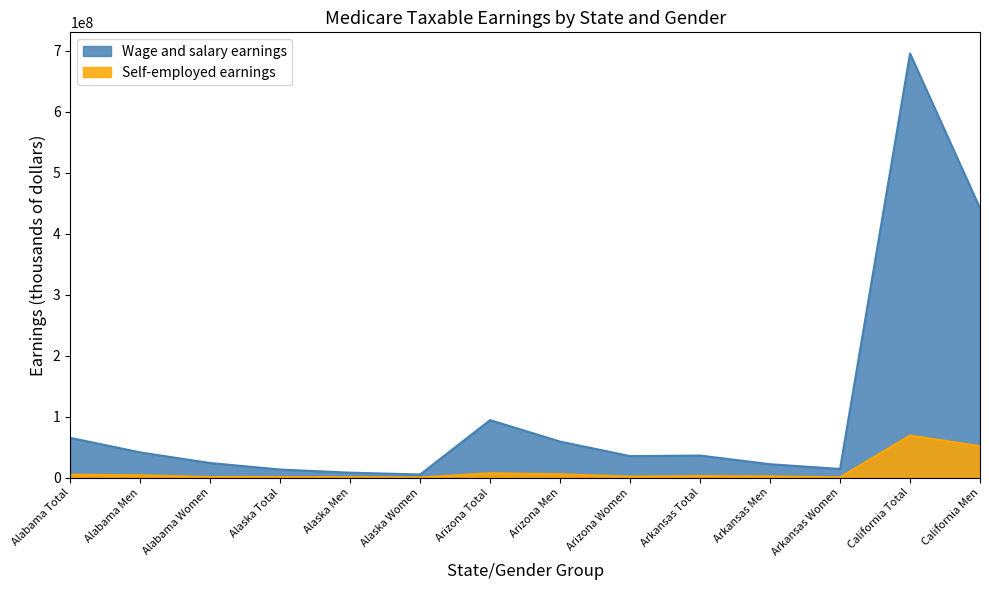

Rank the categories by Self-employed earnings value from highest to lowest.

California Total, California Men, Arizona Total, Arizona Men, Alabama Total, Alabama Men, Arkansas Total, Arkansas Men, Arizona Women, Alabama Women, Alaska Total, Alaska Men, Arkansas Women, Alaska Women